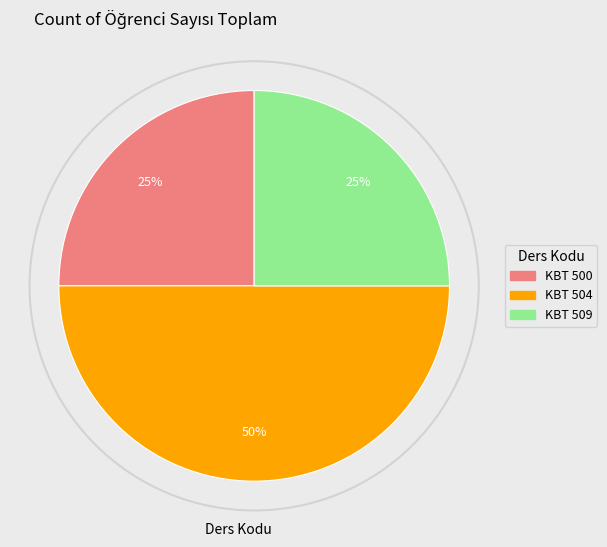

Which category has the biggest portion of the pie?

KBT 504